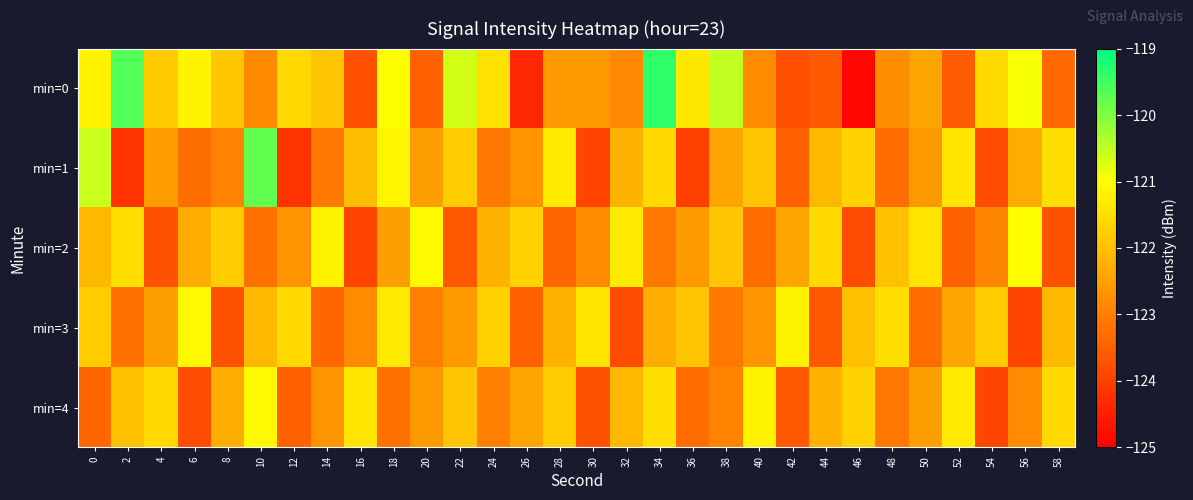

Between 6 and 26, which is larger?

6